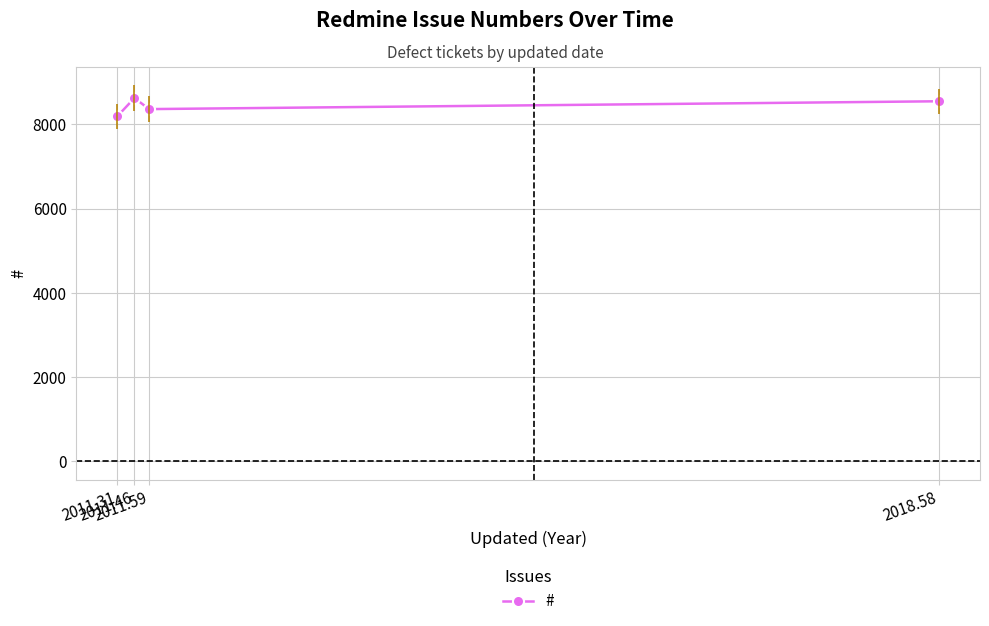

Reading right to left, list all the values displayed in this chart.

2018.58=8546	2011.59=8360	2011.46=8623	2011.31=8193